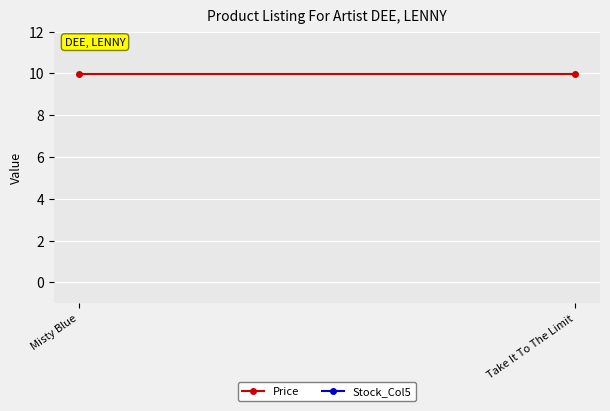

At which category is the sum across all series the highest?

Misty Blue